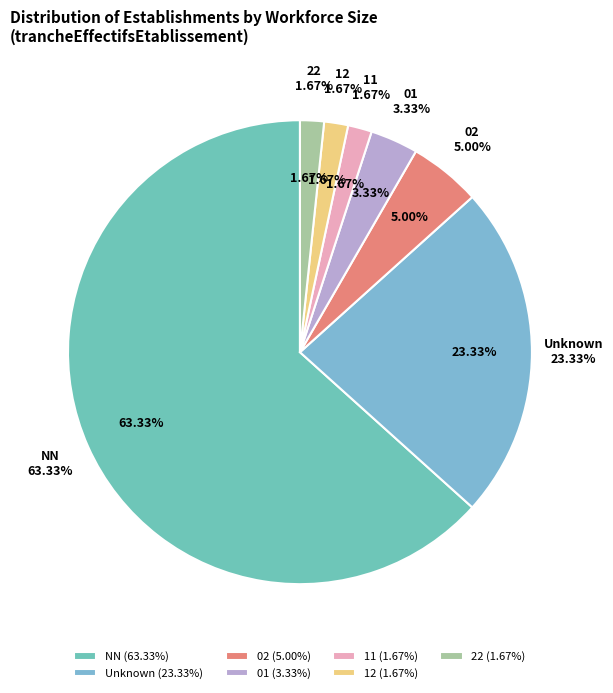

To the nearest percent, what is the difference between the  and 22 slice percentages?

22%